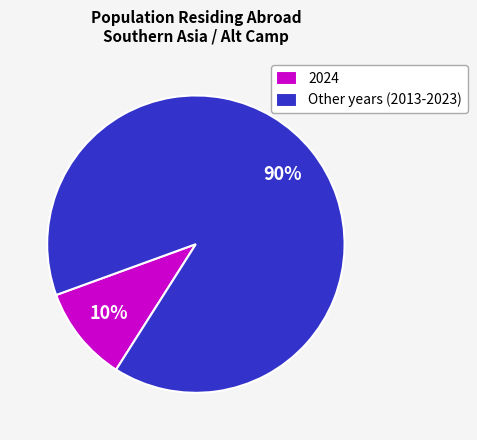

Does any single category account for the majority?

Yes